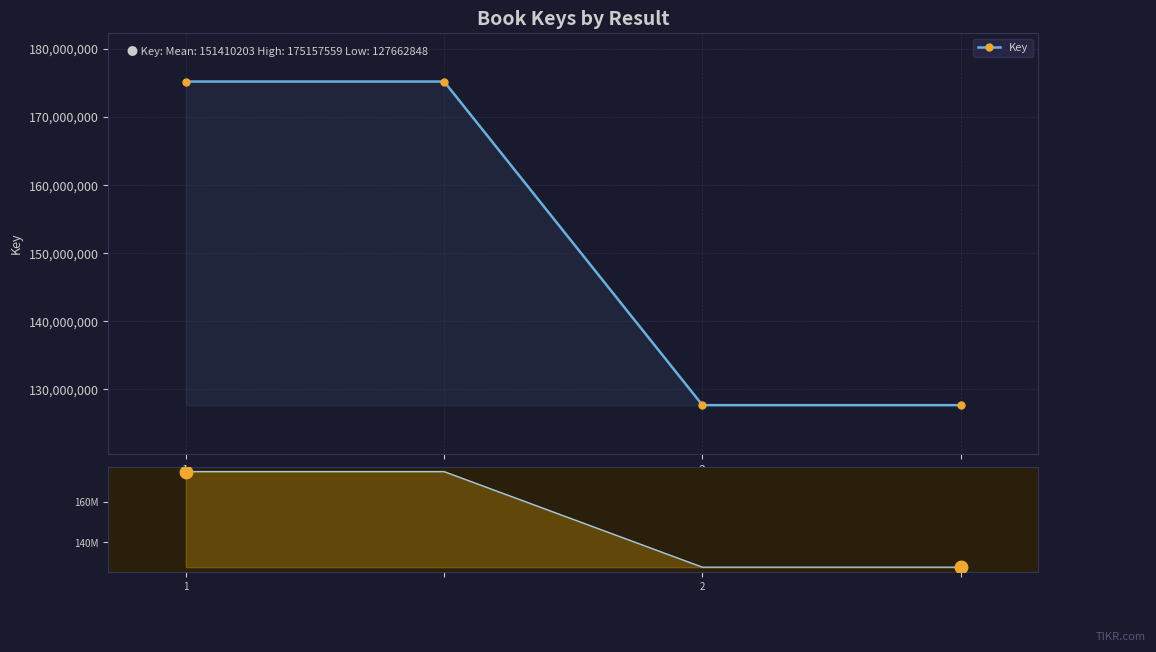

Between 2 and 2, which series saw the biggest shift?

Key